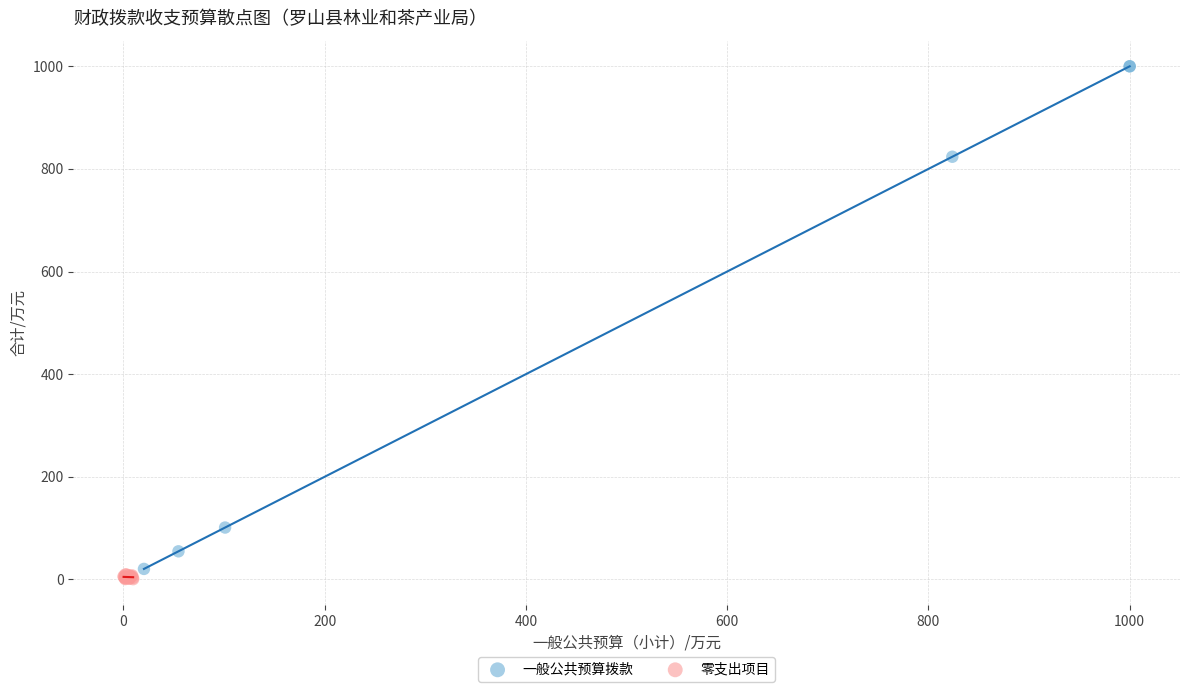

What are all the series names shown in the legend?

一般公共预算拨款, 零支出项目